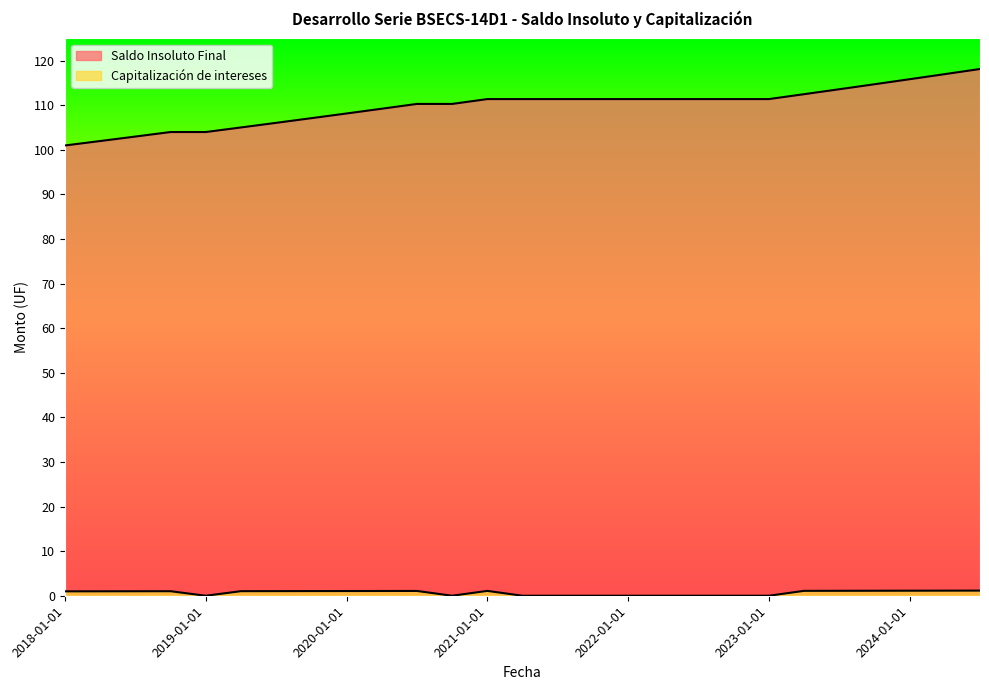

At how many categories does at least one series exceed 64?

27